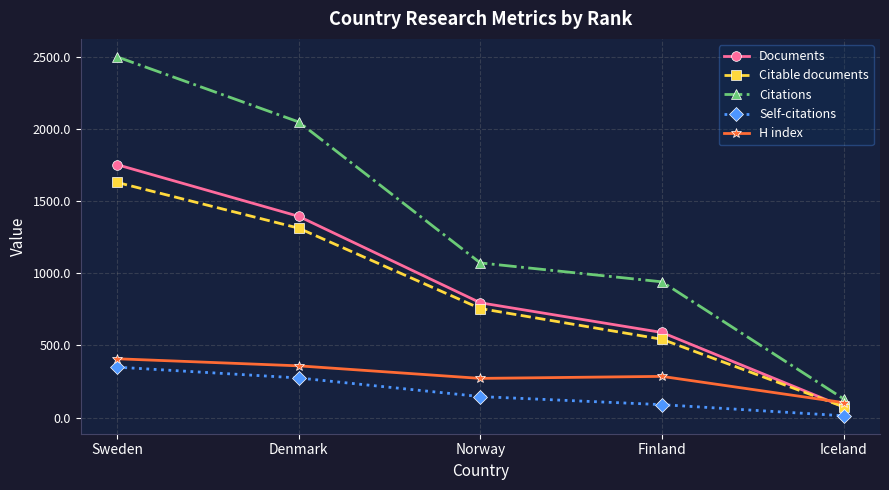

Reading left to right, transcribe all the data shown in this chart.

Documents: 1753	1395	796	590	75
Citable documents: 1630	1313	756	543	75
Citations: 2500	2049	1072	941	130
Self-citations: 350	275	146	90	13
H index: 408	359	272	286	104